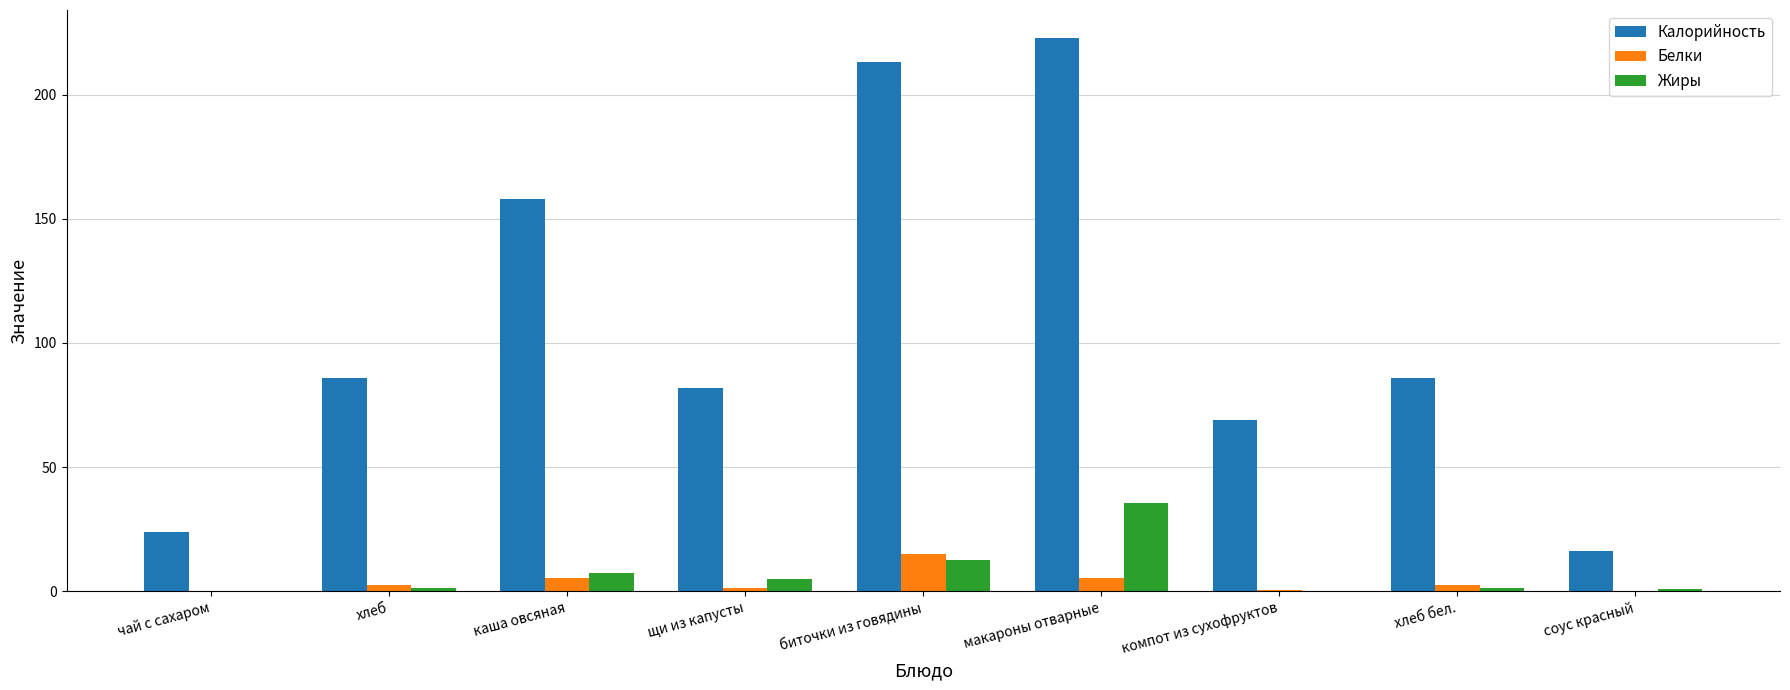

Where is Белки nearest to the value 7?

макароны отварные